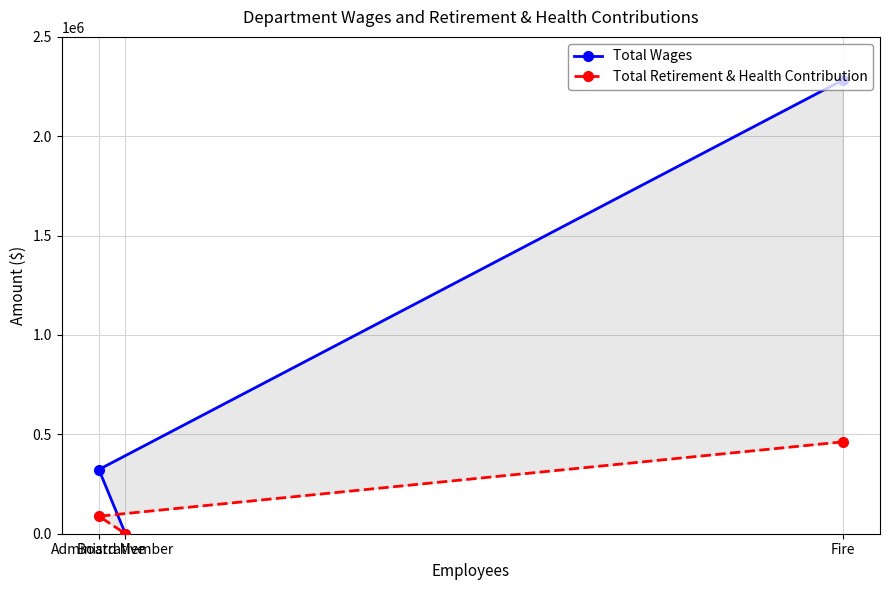

At how many categories does at least one series exceed 2118806?

1